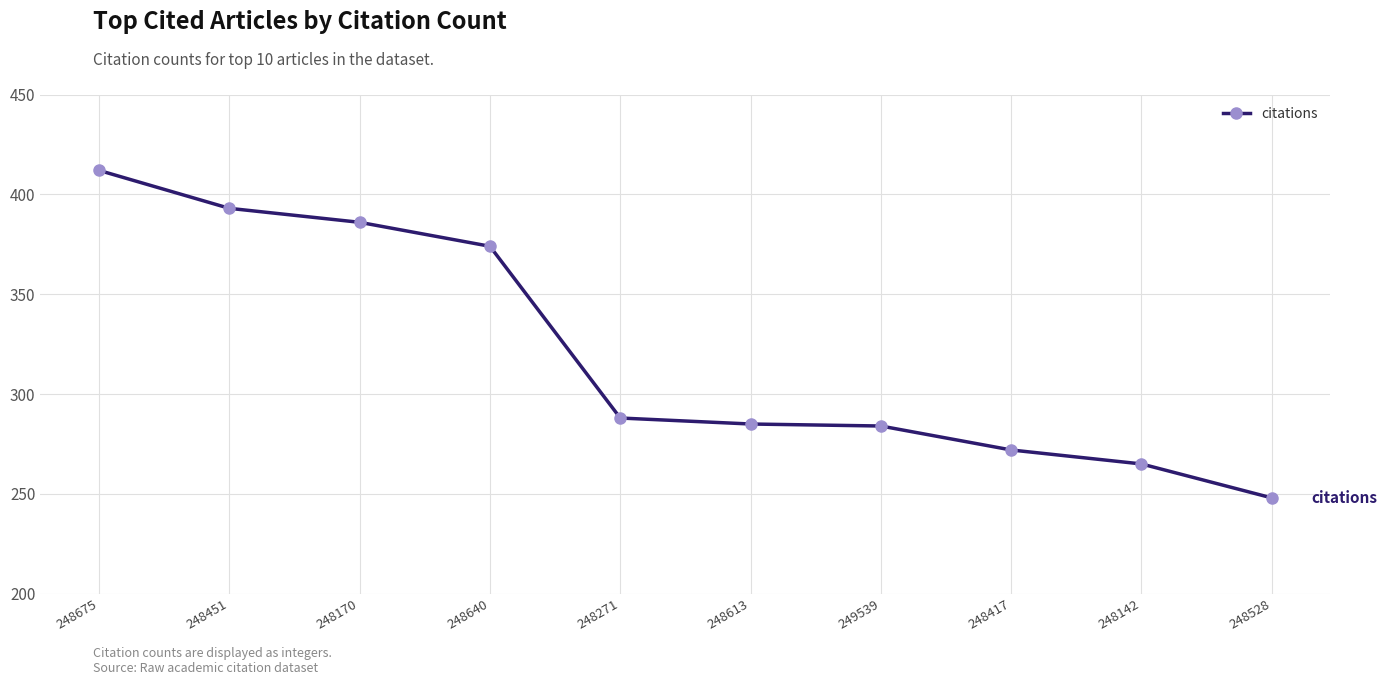

What is the ratio of the value at 248271 to the value at 248142?

1.1